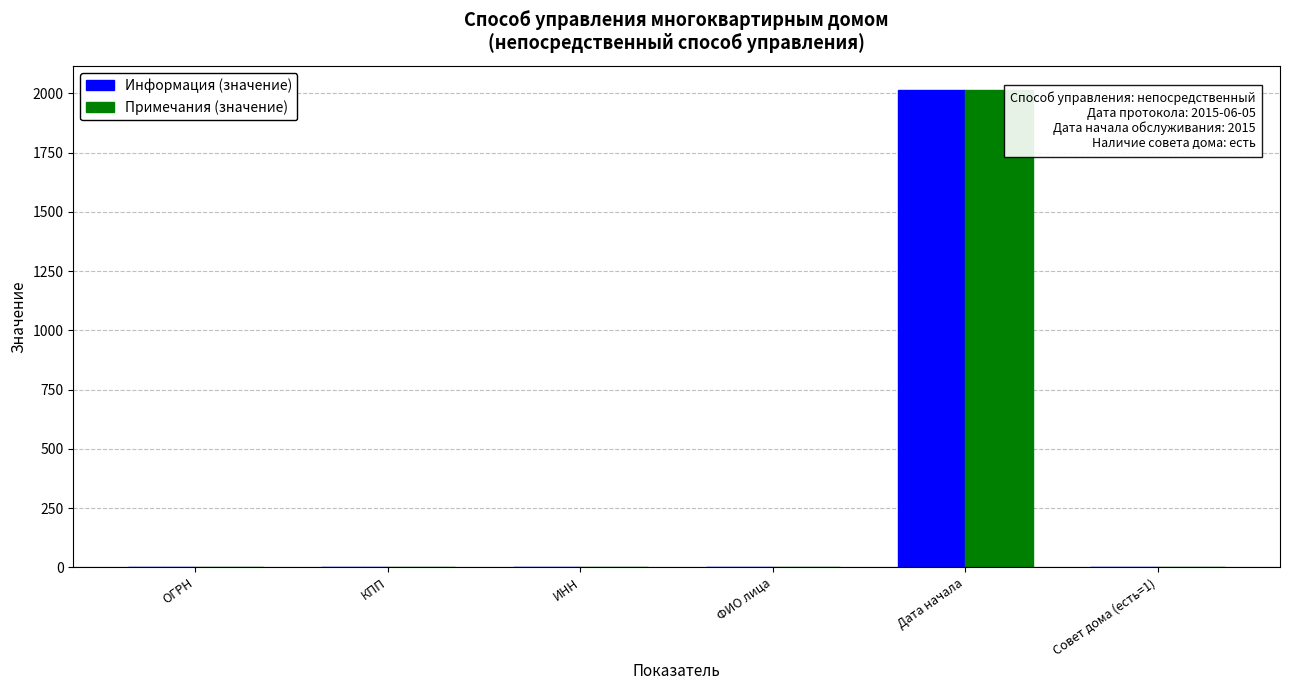

What are all the series names shown in the legend?

Информация (значение), Примечания (значение)